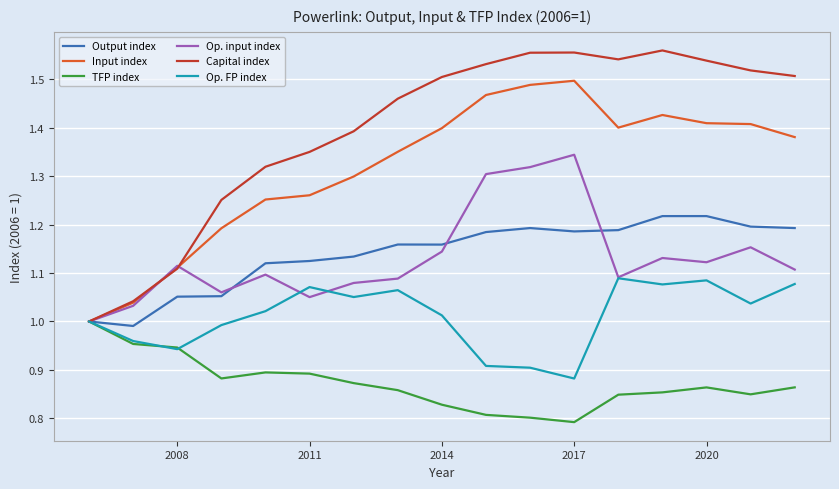

In Op. FP index, how many points are higher than both neighbors (excluding endpoints)?

4